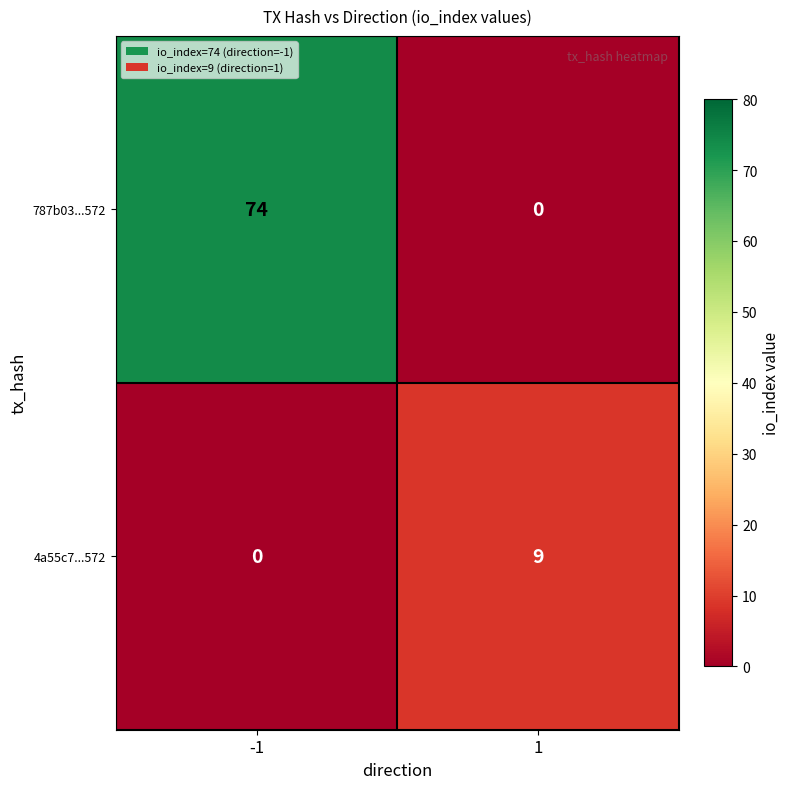

What is the difference between the highest and lowest values at -1?

74